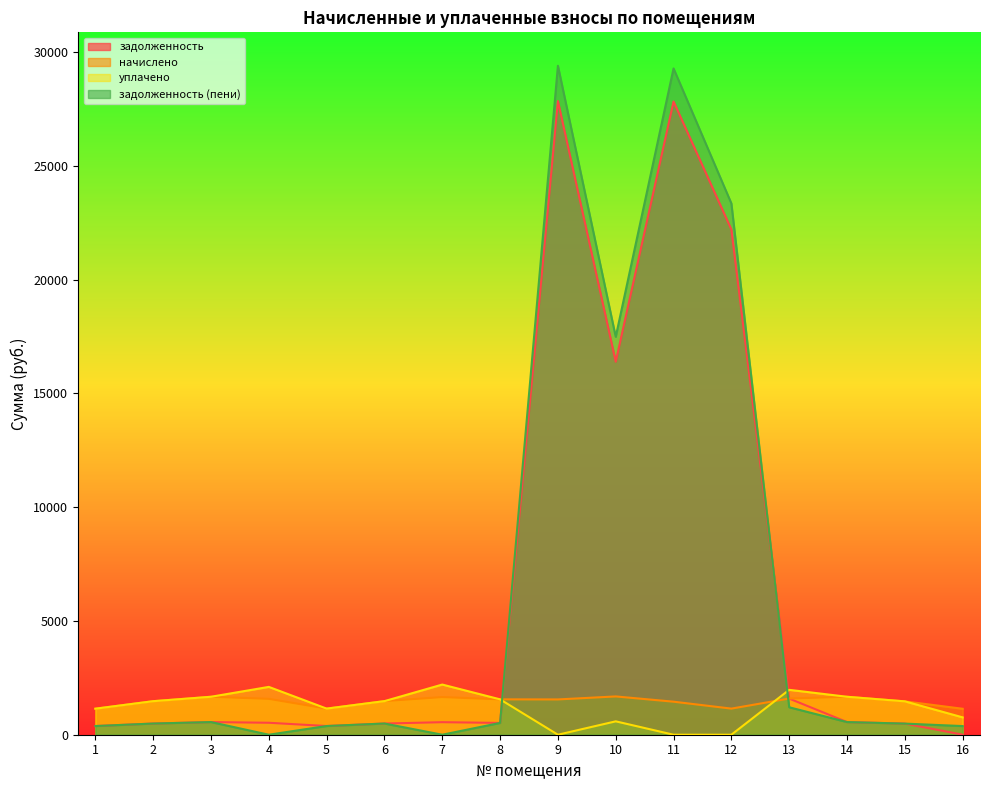

List the labels in order of начислено value, smallest first.

16, 1, 5, 12, 11, 15, 2, 6, 9, 8, 4, 13, 7, 3, 14, 10